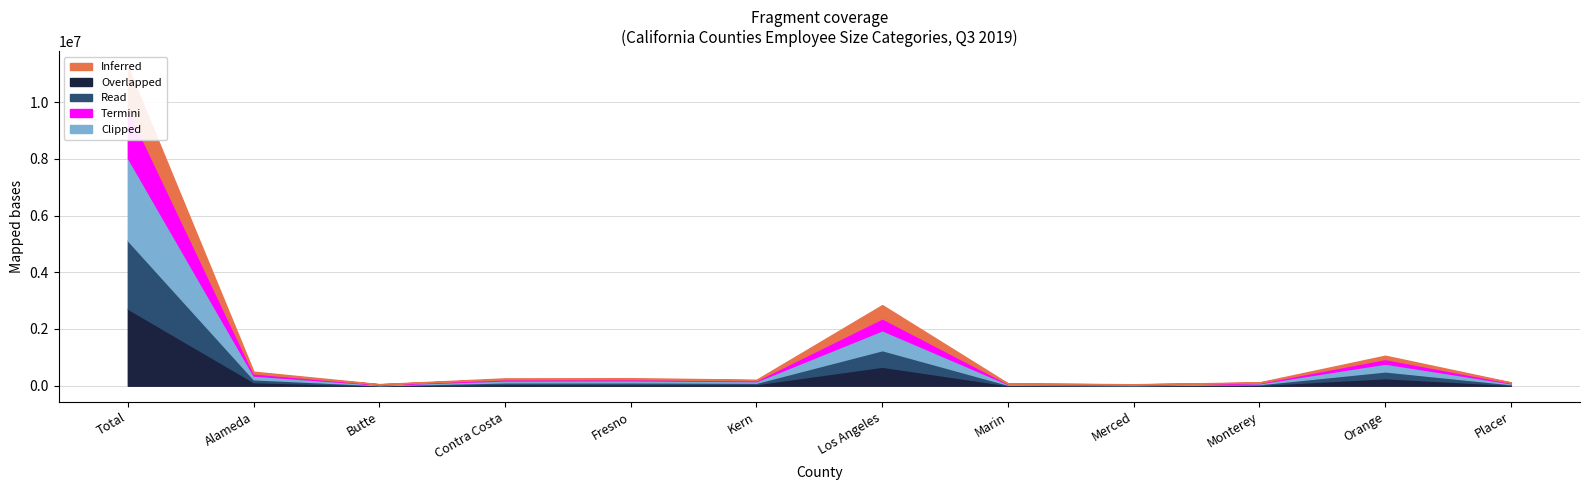

What is the label of the 11th point from the right?

Alameda